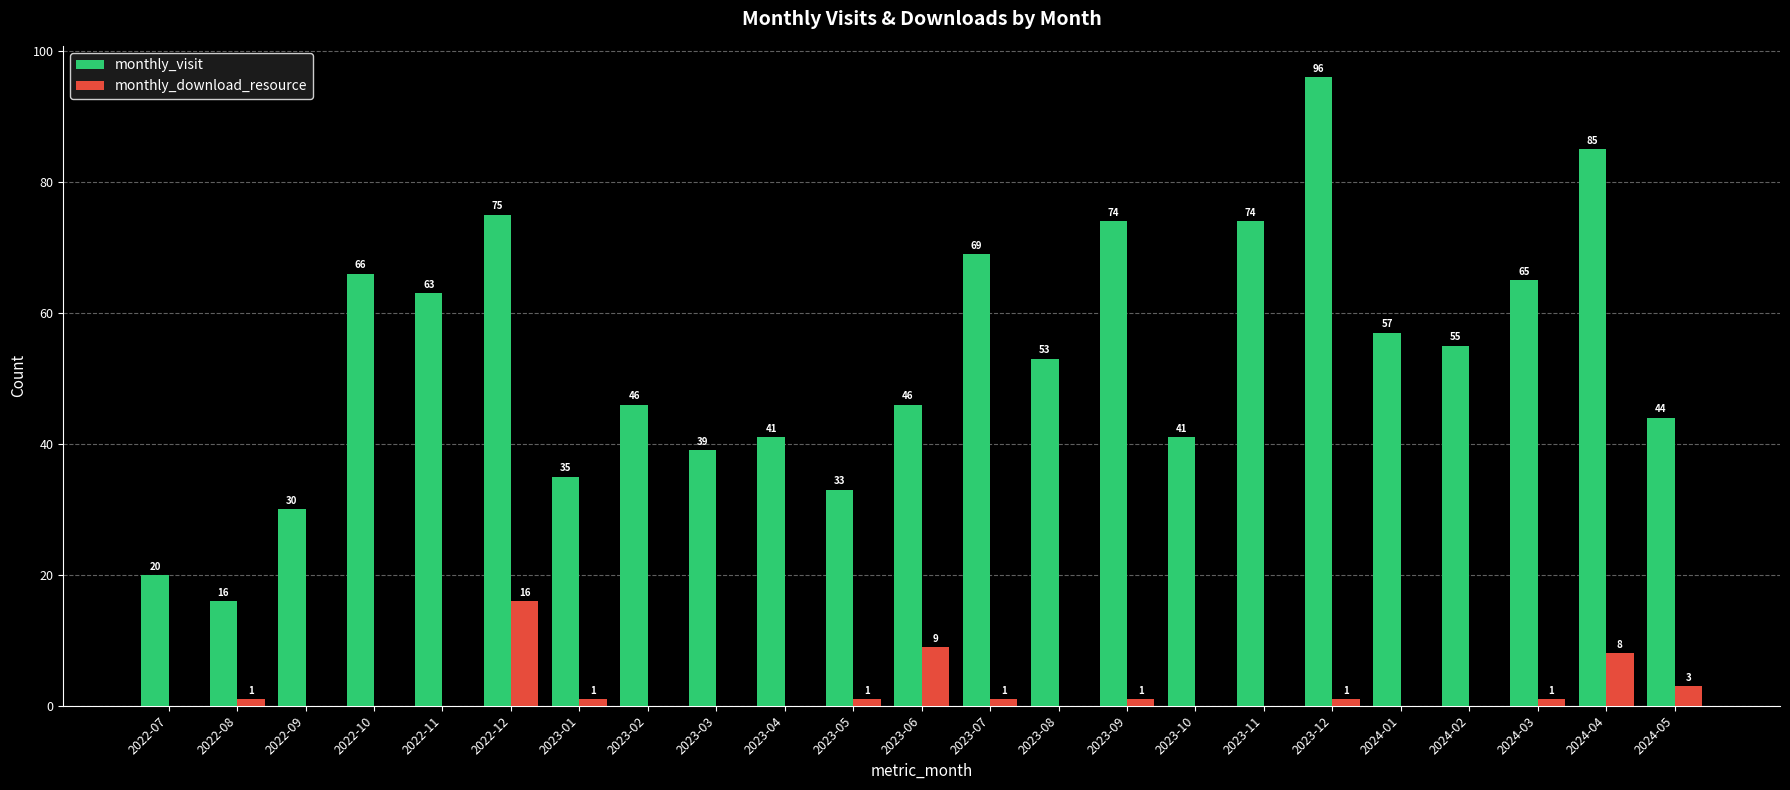

What is the average value of the monthly_download_resource series?

2